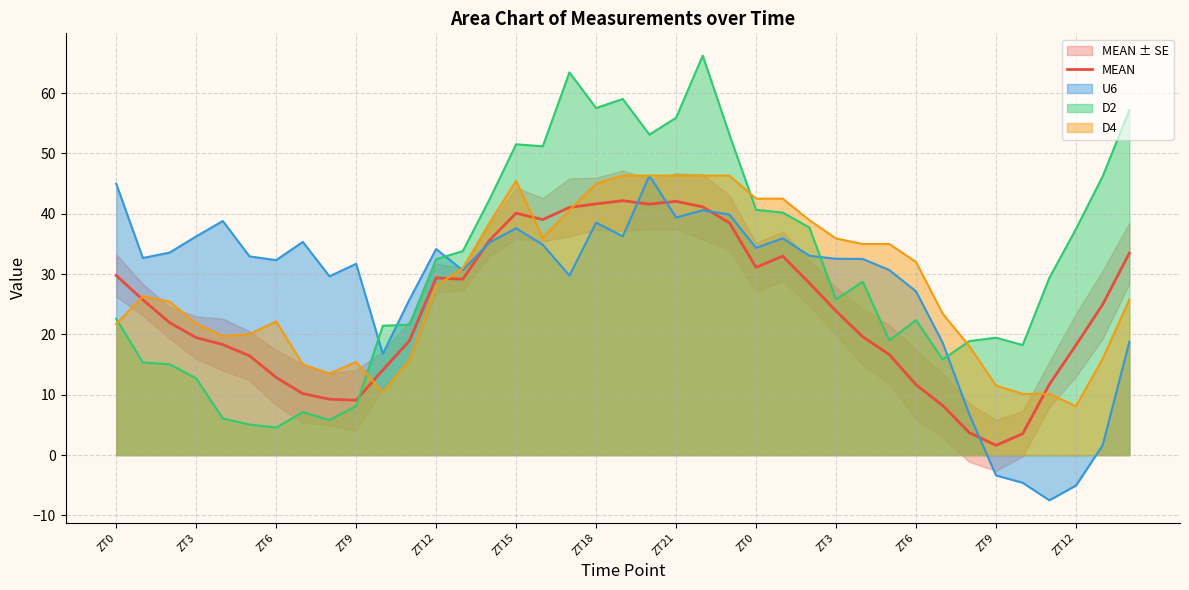

How many interior local valleys (lower than both neighbors) does the data have?

6